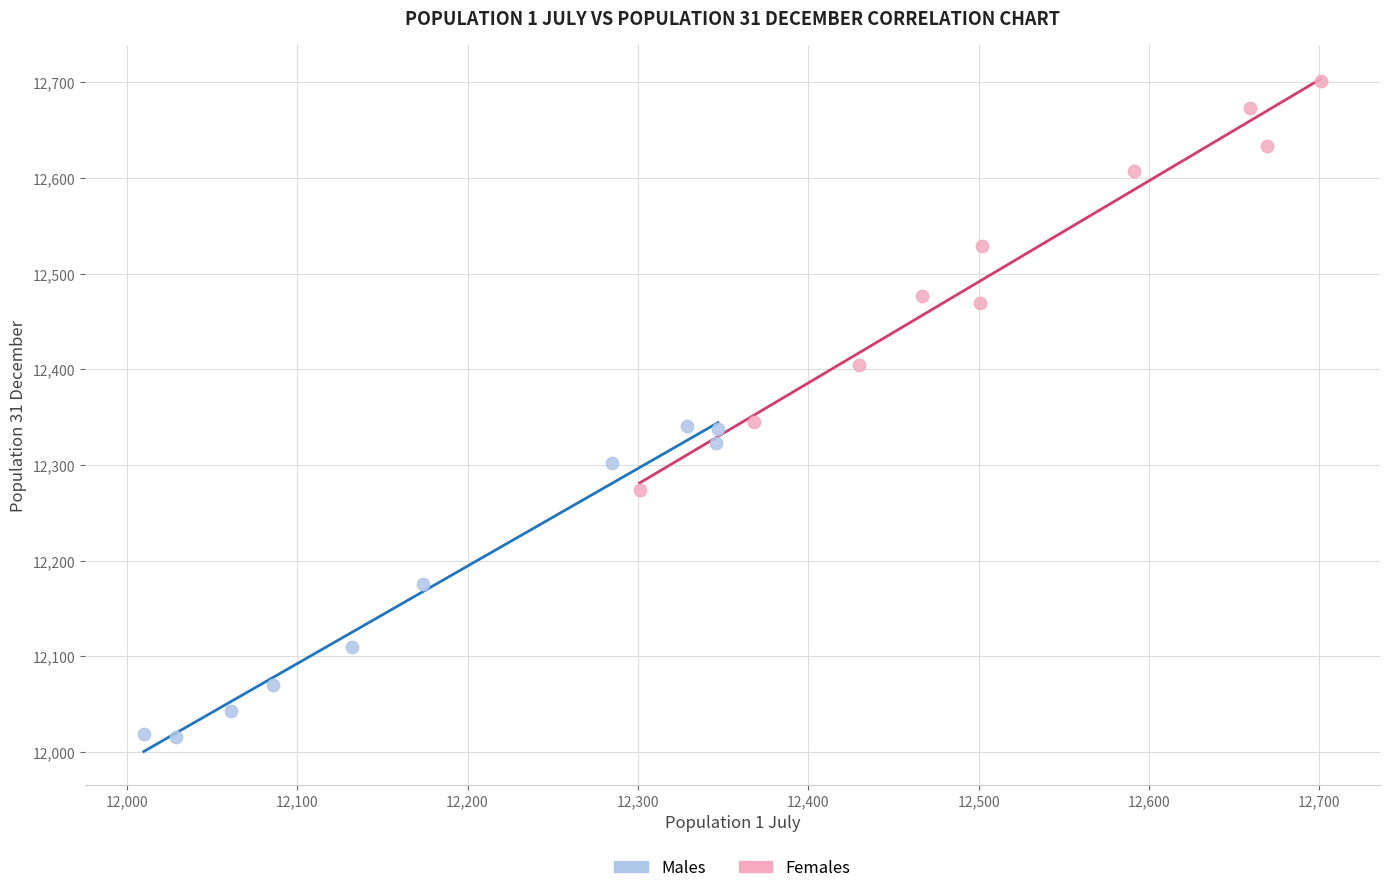

Which series reaches the minimum Y coordinate?

Males